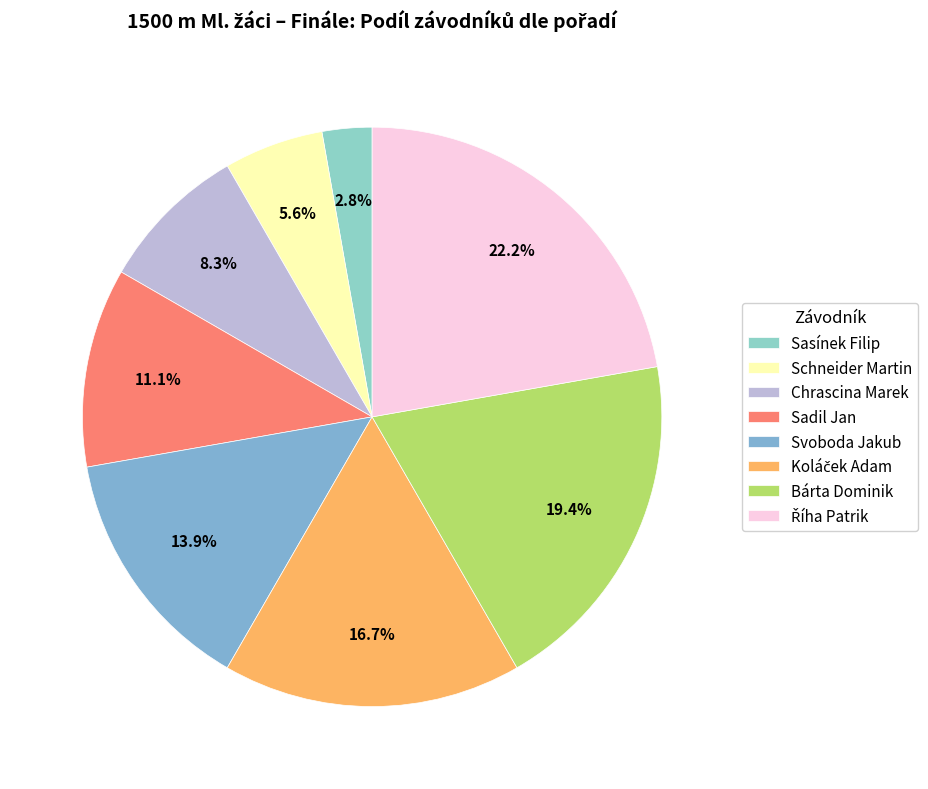

How many slices are in this pie chart?

8